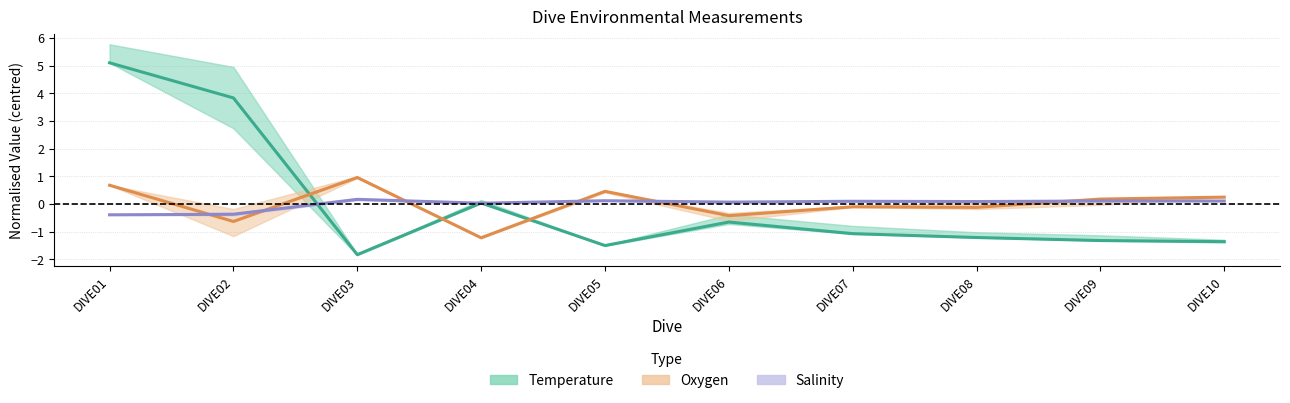

What is the sum of the Oxygen values at DIVE05 and DIVE01?

1.1